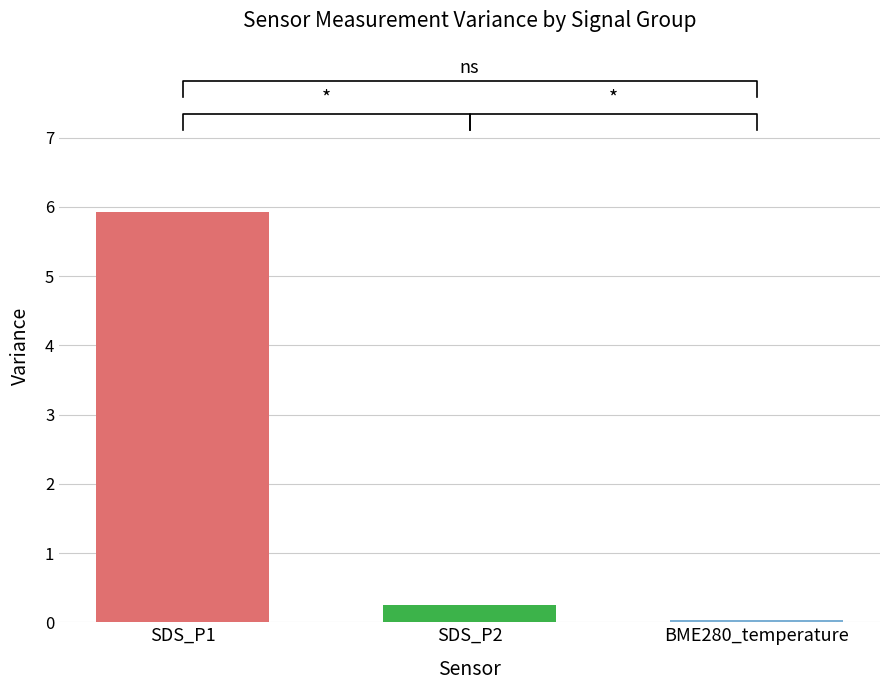

What are all the series names shown in the legend?

SDS_P1, SDS_P2, BME280_temperature